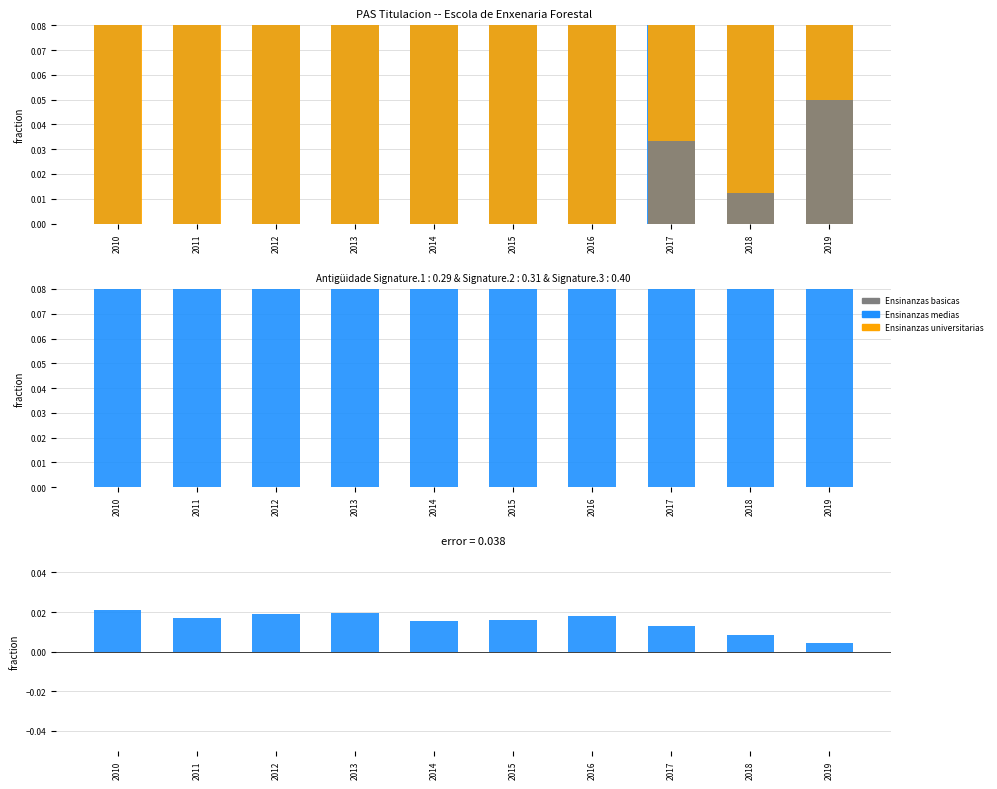

How many bars are there in each group?

3